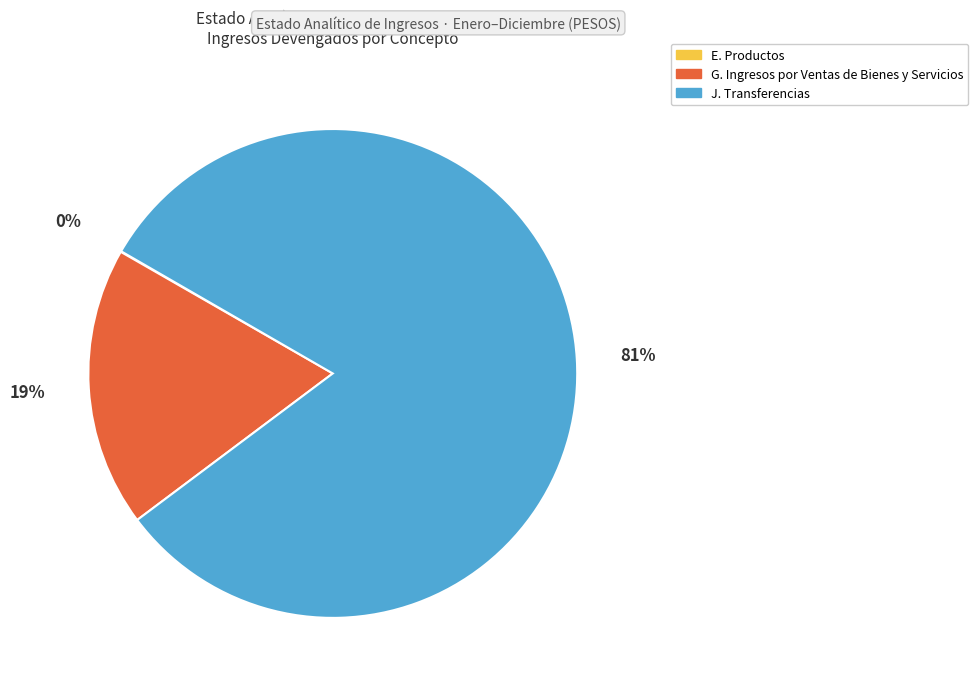

Is it true that G. Ingresos por Ventas de Bienes y Servicios is 6% of the pie?

False